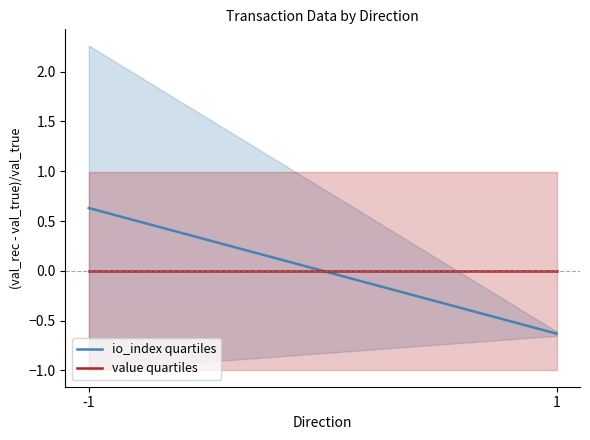

Between -1 and 1, which series saw the biggest shift?

io_index quartiles